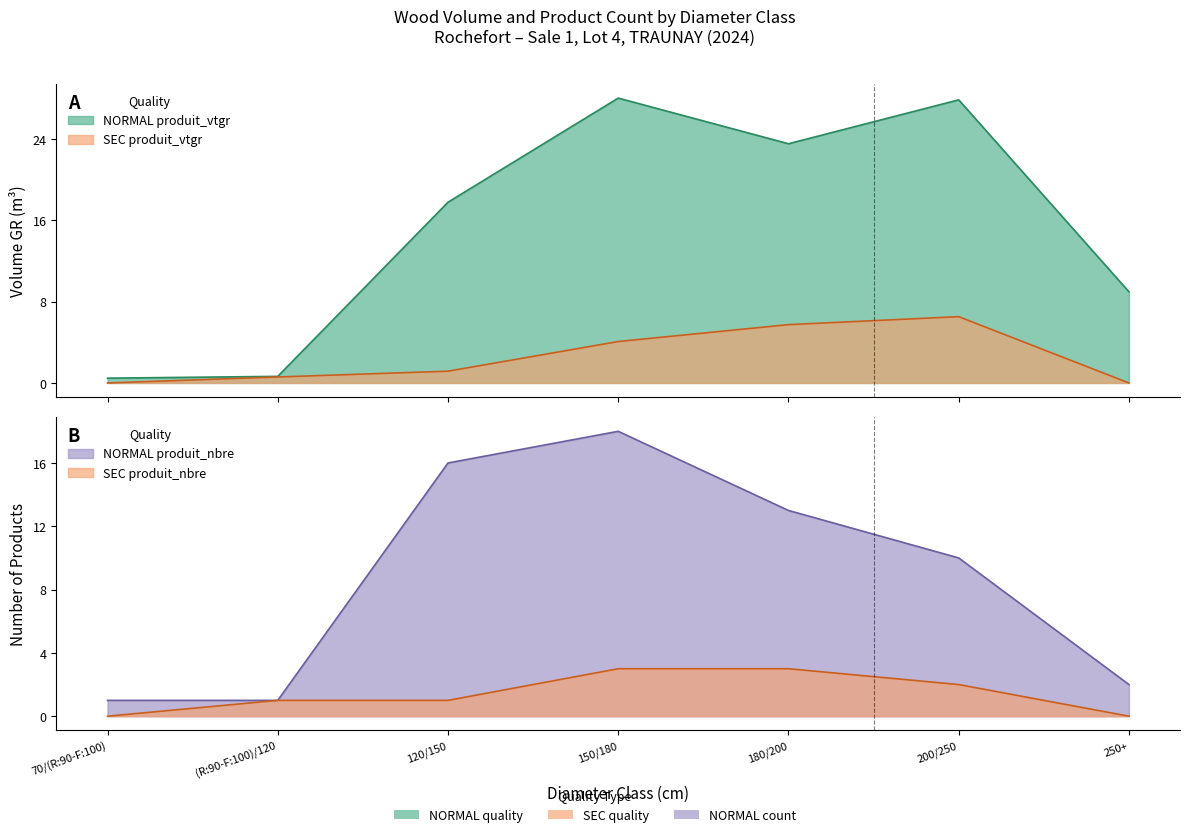

Which series has the widest spread of values?

NORMAL produit_vtgr